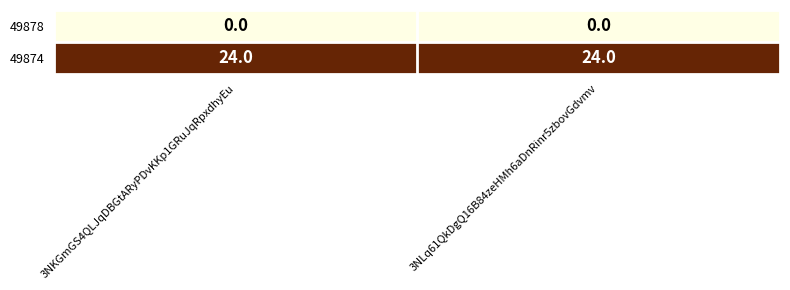

Count the number of data series in this chart.

2